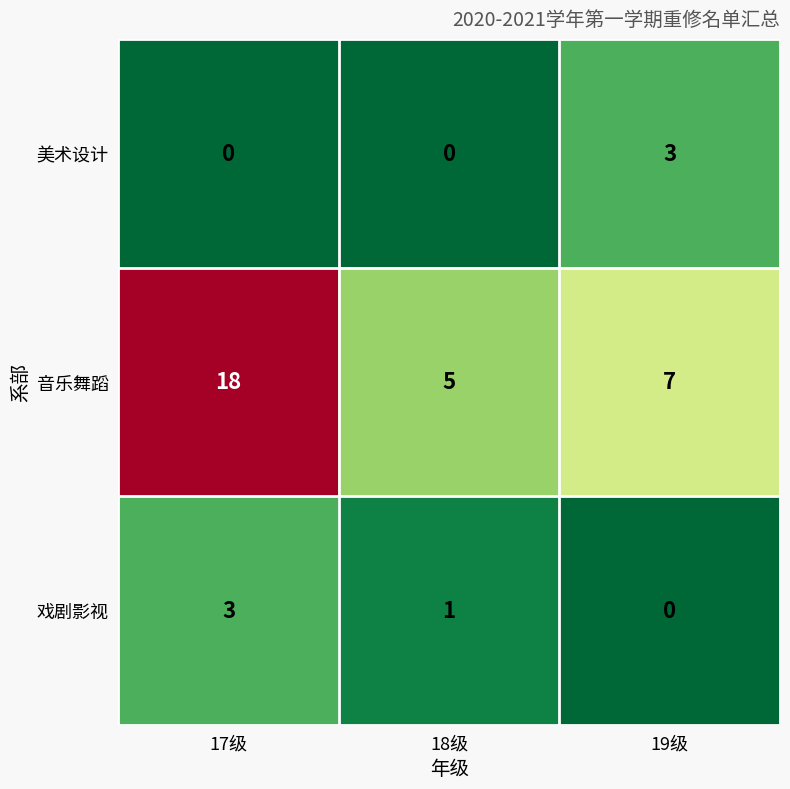

At which label does 音乐舞蹈 first exceed 7?

17级